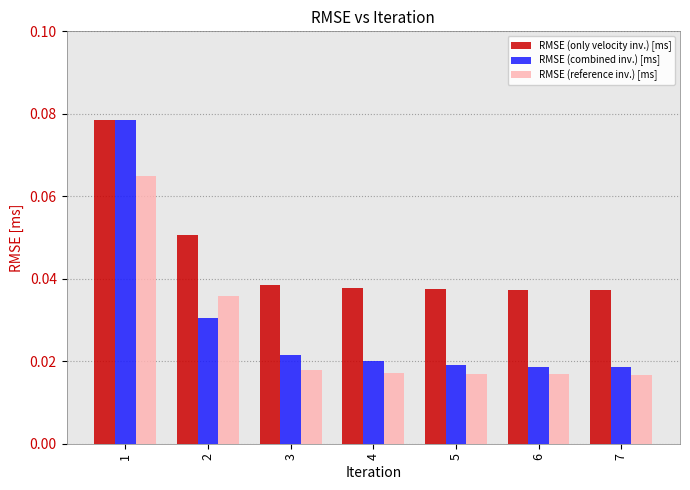

What is the sum of all RMSE (combined inv.) [ms] values?

0.2